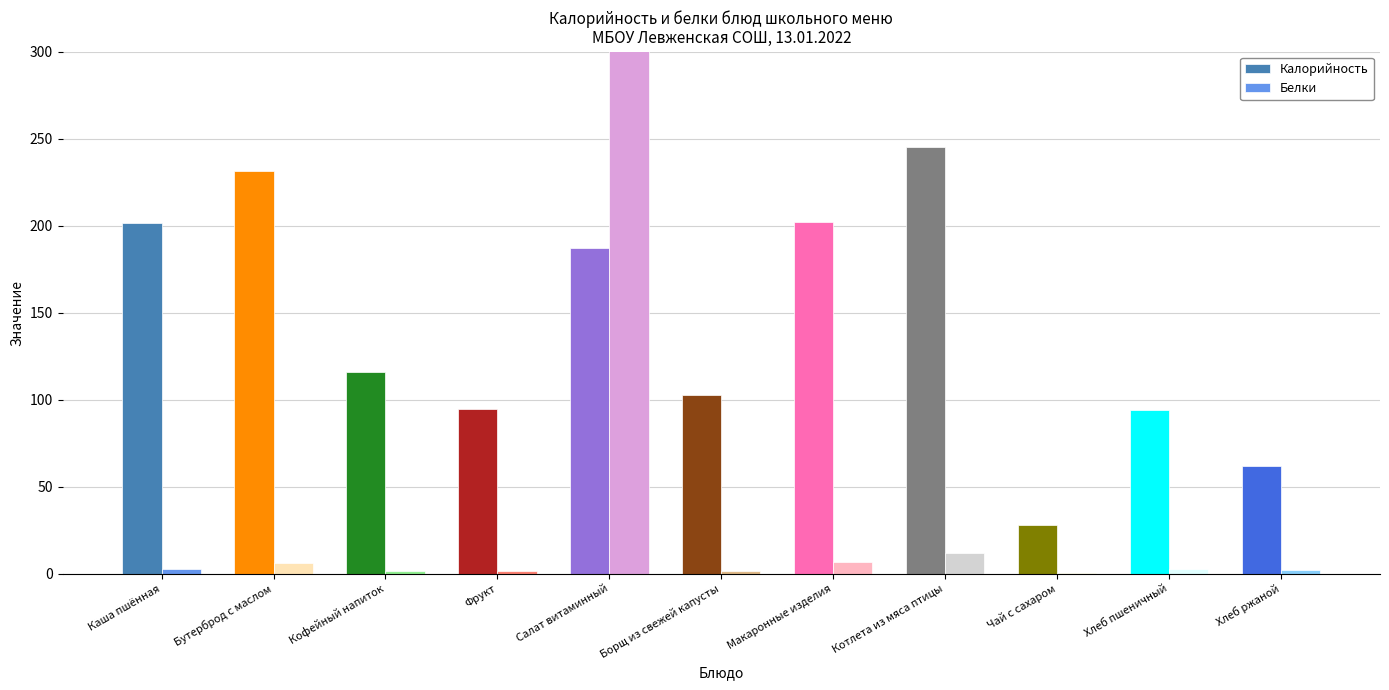

What is the label of the 10th bar from the right?

Бутерброд с маслом